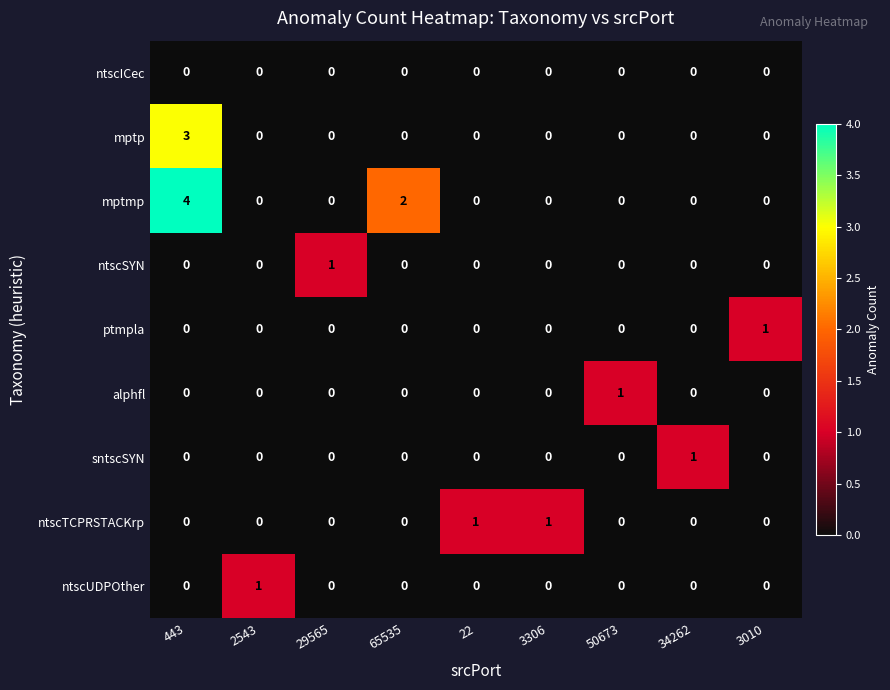

At which category is the sum across all series the highest?

443